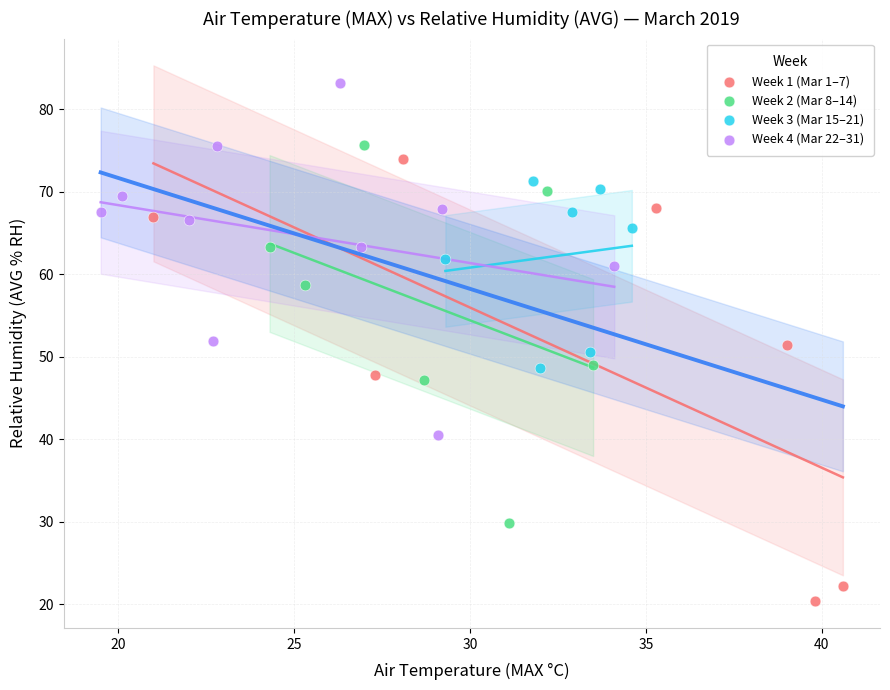

Which series reaches the maximum Y coordinate?

Week 4 (Mar 22–31)